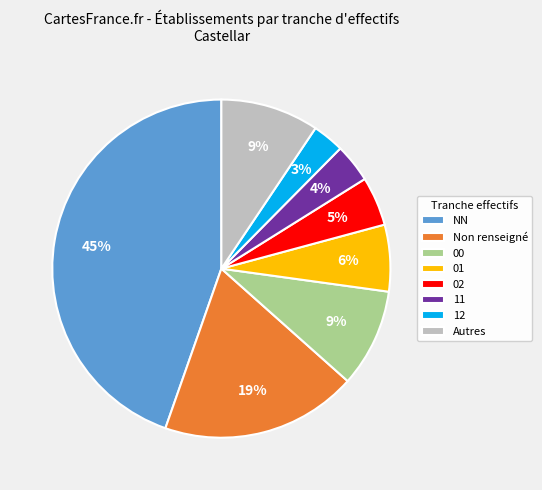

Does any single category account for the majority?

No